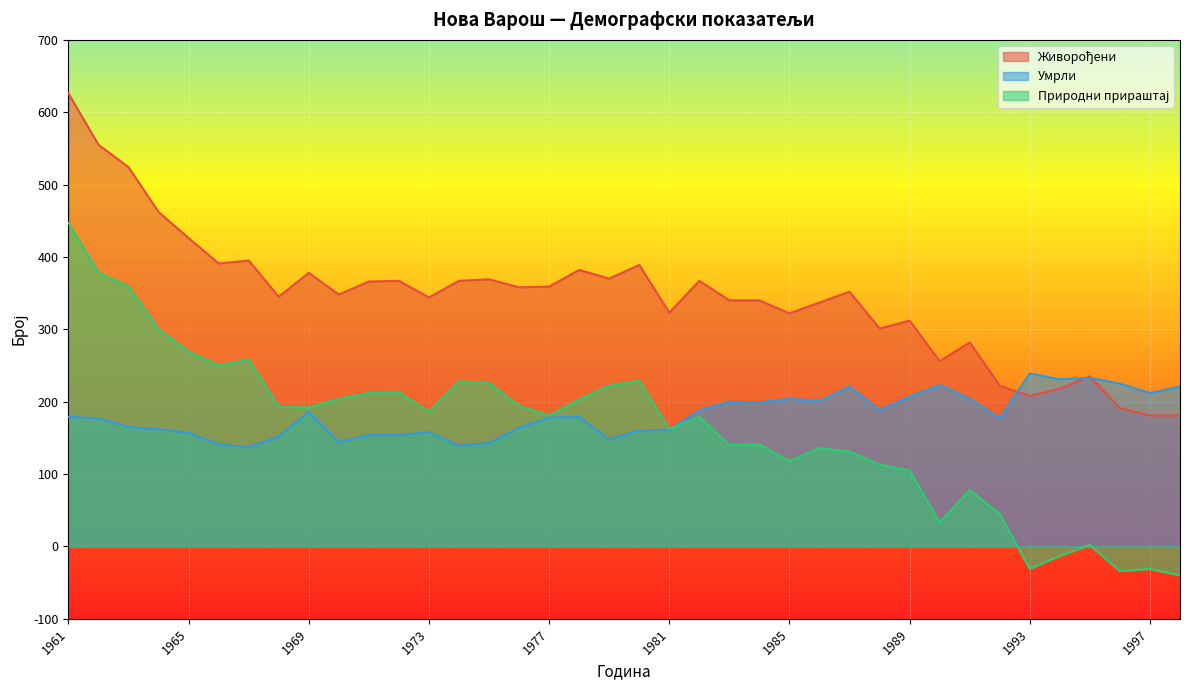

Where is the first local minimum for Природни прираштај?

1966